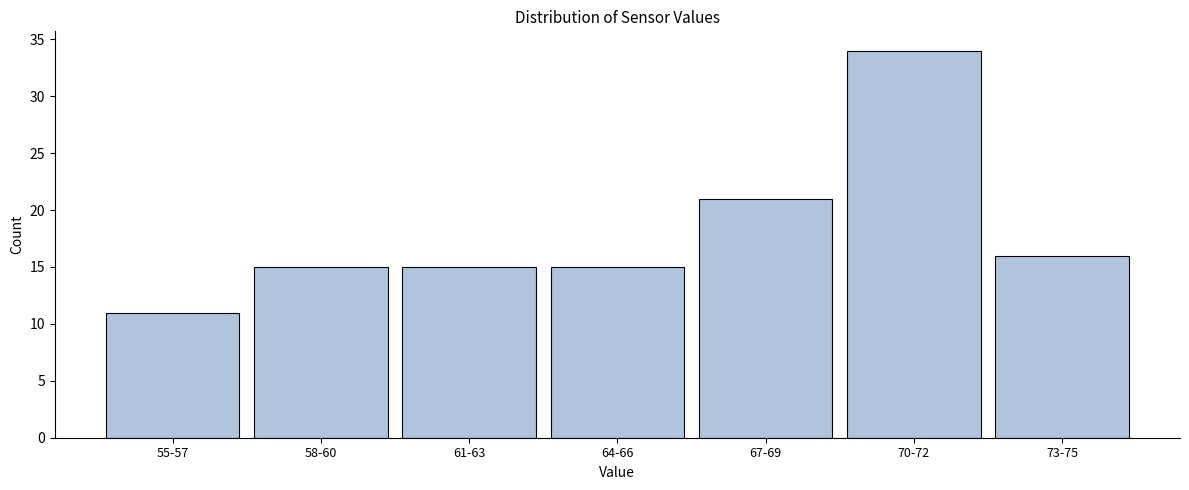

Reading right to left, extract all data points from this chart.

16	34	21	15	15	15	11